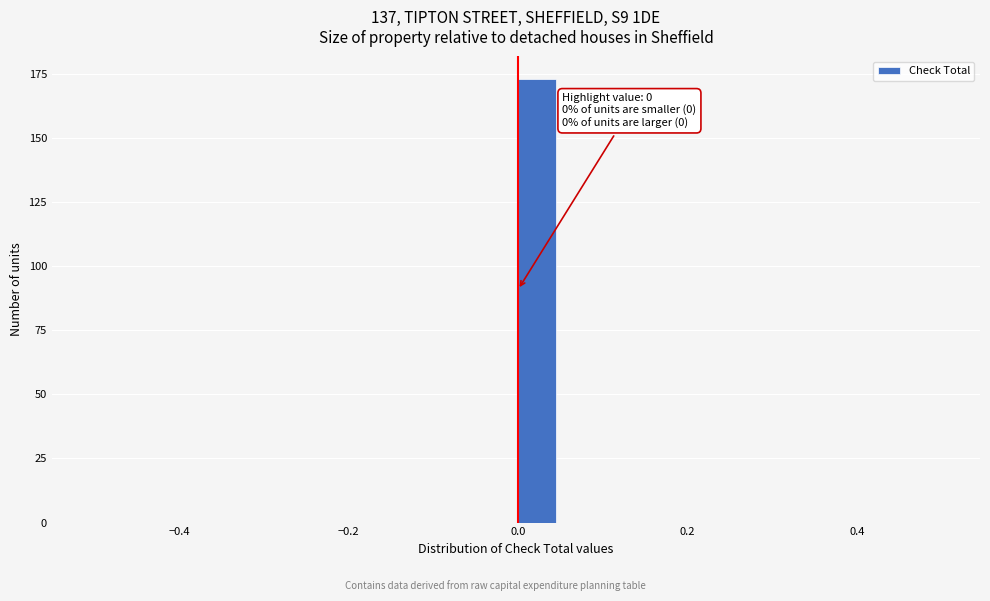

Read against the x-axis, roughly where is the centre of the tallest bar?

0.02